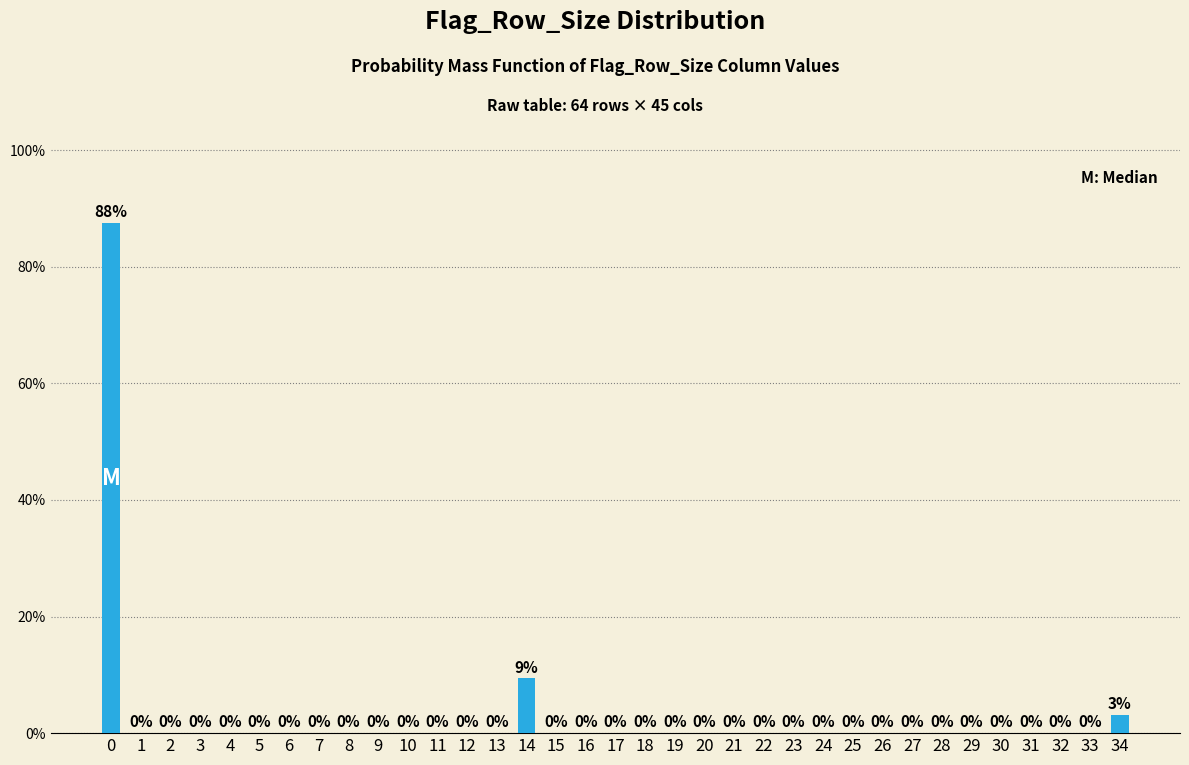

Are the bars horizontal?

No